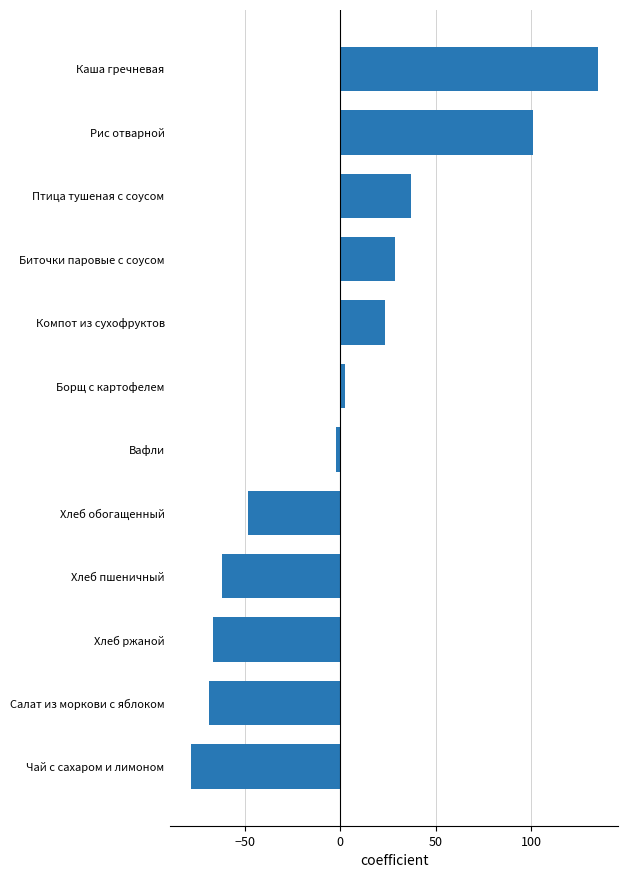

What is the label of the 7th bar from the top?

Вафли